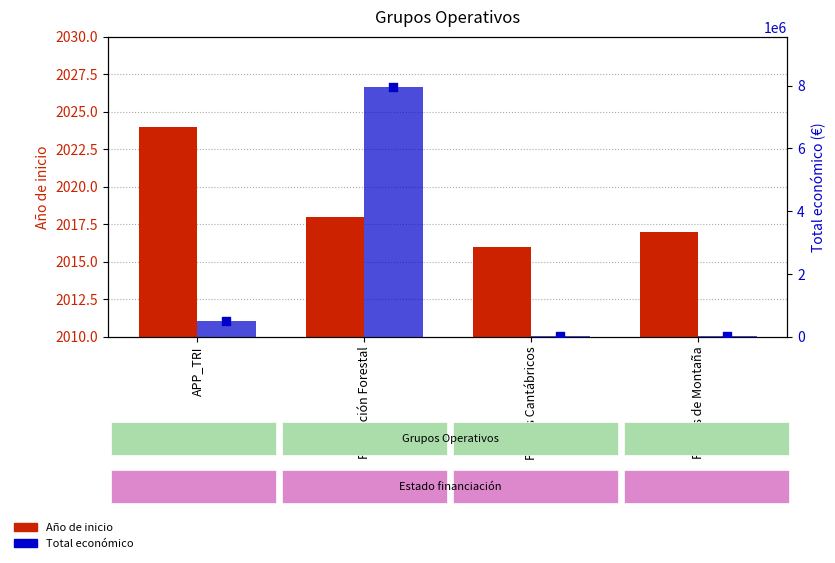

Which series reaches the minimum Y coordinate?

Año de inicio